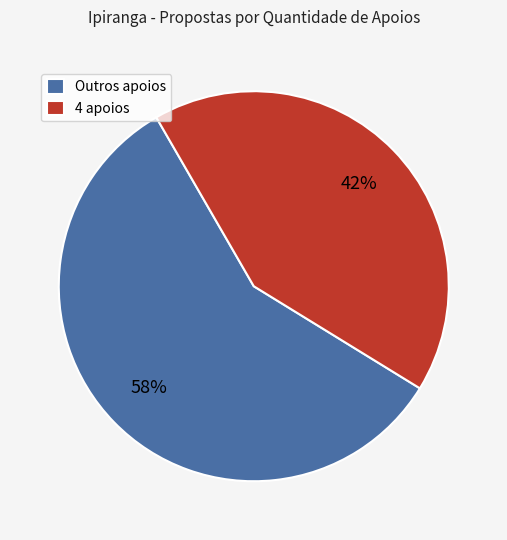

Rank the categories by value from lowest to highest.

4 apoios, Outros apoios